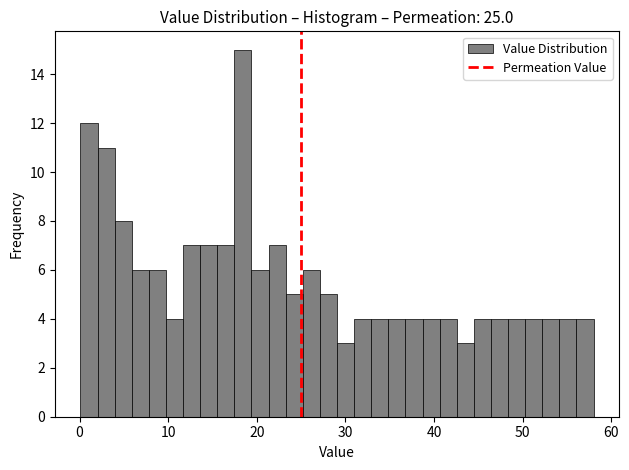

Read against the x-axis, roughly where is the centre of the tallest bar?

18